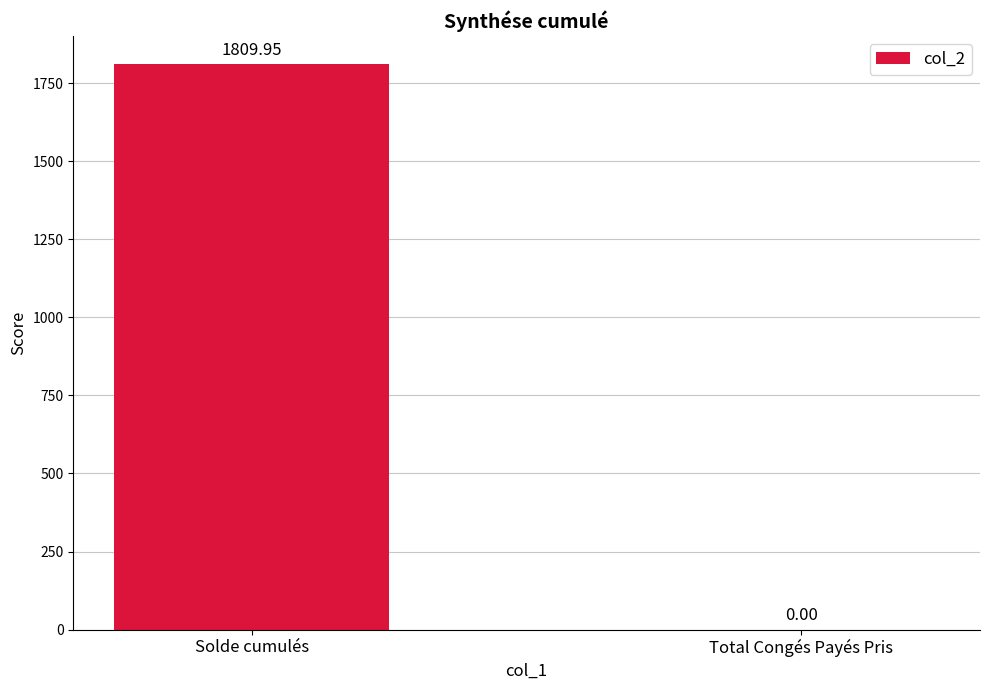

True or false: the data shows 1151.6 at Total Congés Payés Pris.

False